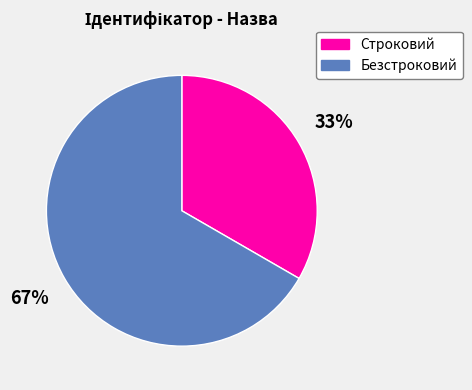

Is there any slice that represents more than half of the pie?

Yes